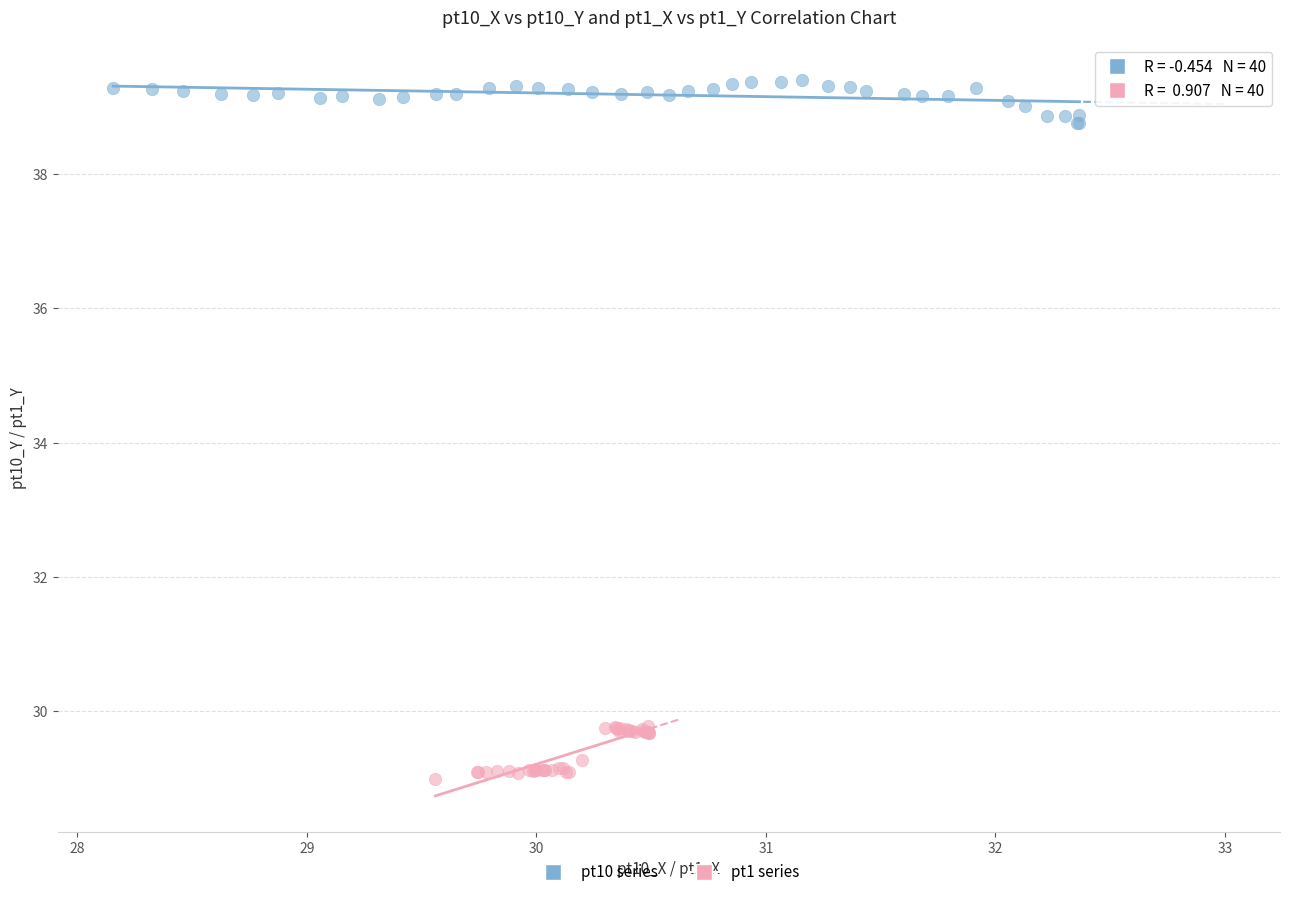

Which series has the widest spread of Y values?

pt1 series